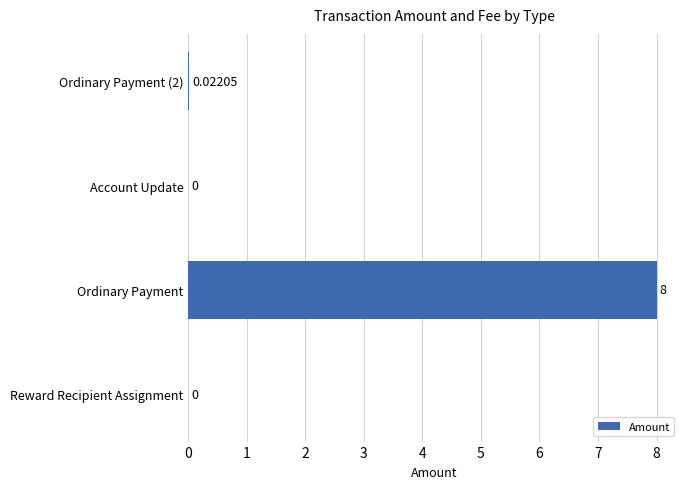

What is the sum of all values?

8.0